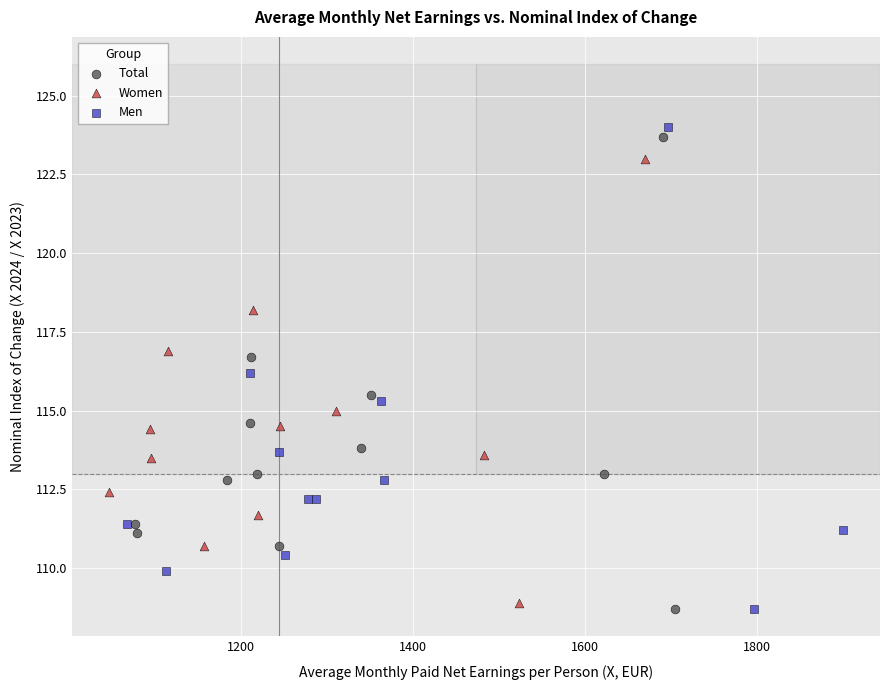

Which series reaches the maximum Y coordinate?

Men